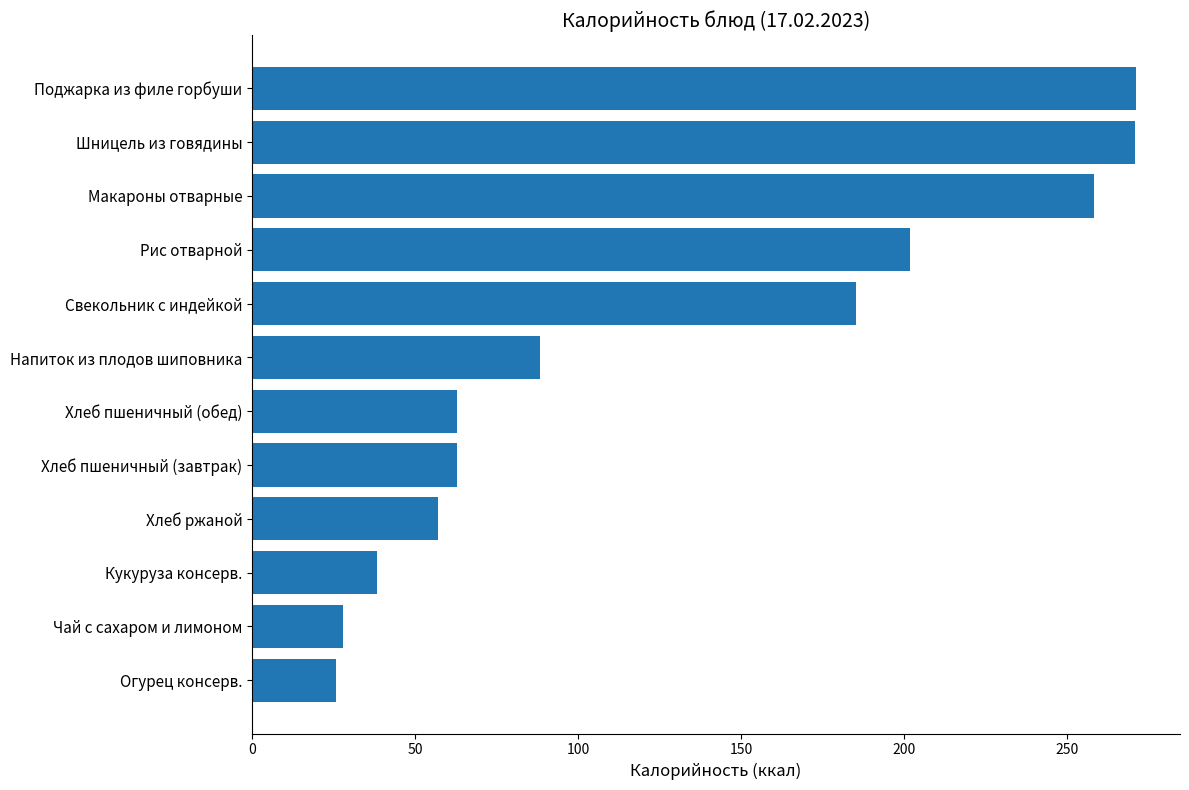

What is the change in value from Рис отварной to Хлеб ржаной?

-145.0